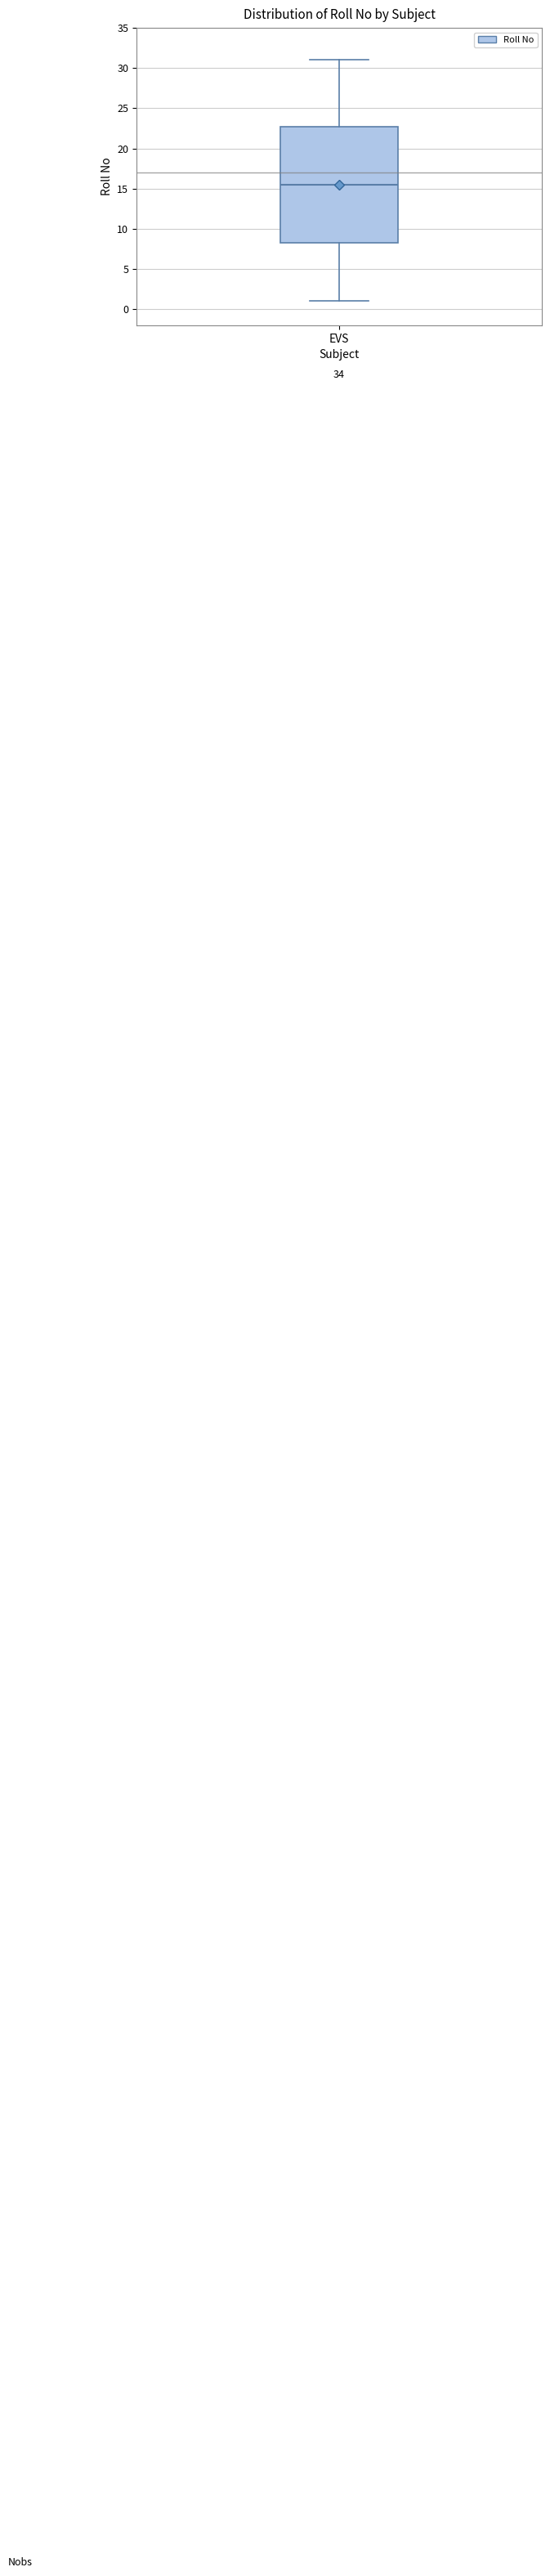

Read this box plot against the y-axis: the position of the median line, the range covered by the box, and the ends of both whiskers. The values are not printed on the chart, so give them approximately, as read against the axis.

median 15.5, box 8.5 to 23.0, whiskers 1.0 to 31.0